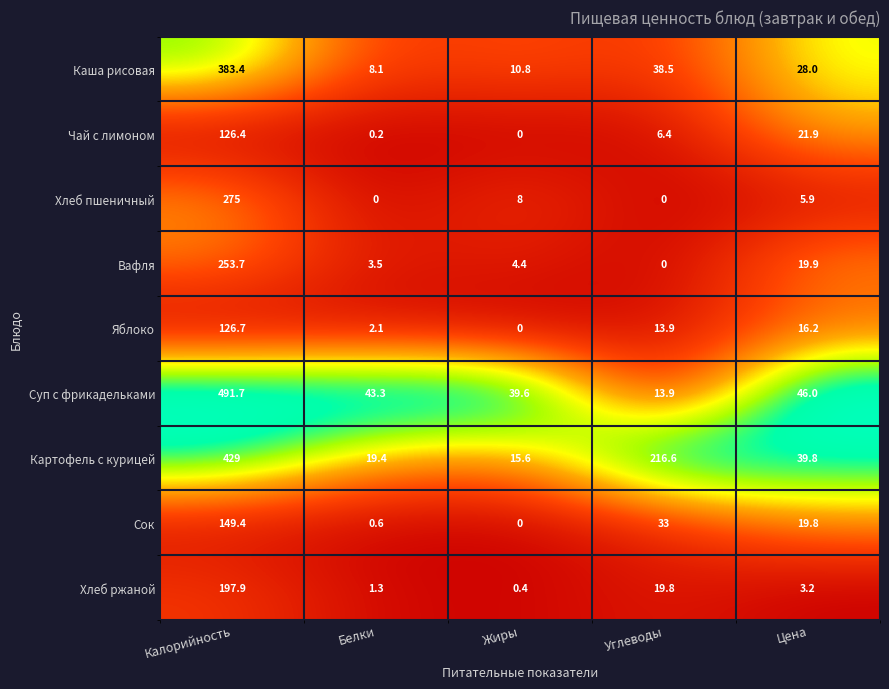

What is the difference between the Вафля values at Цена and Жиры?

15.5